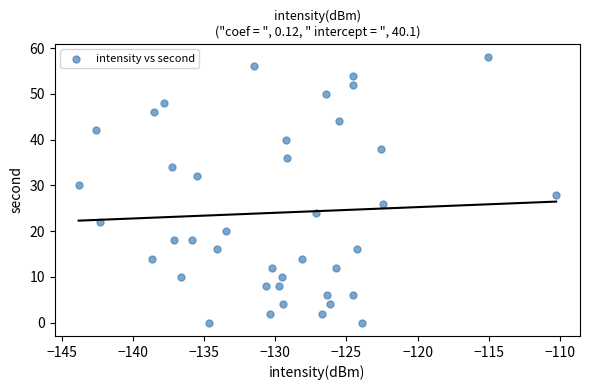

What is the range of Y values (max minus min)?

58